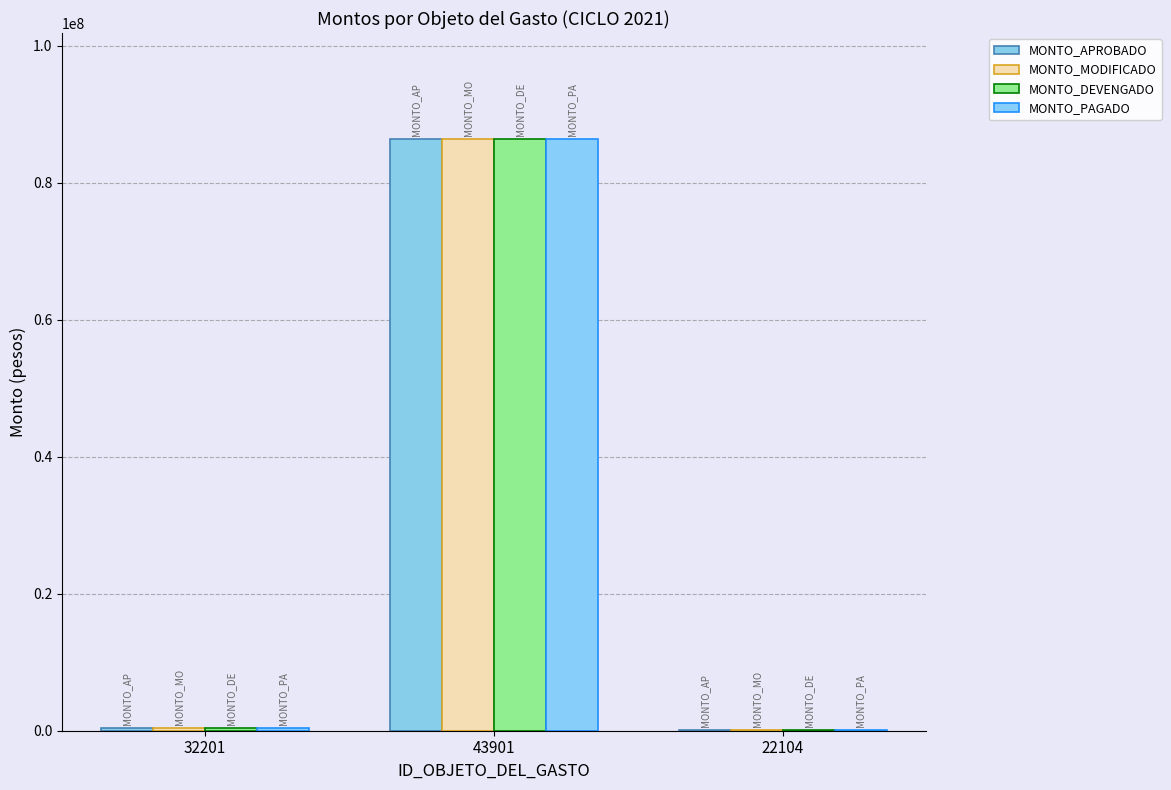

Are the bars grouped side by side (vs. stacked)?

Yes